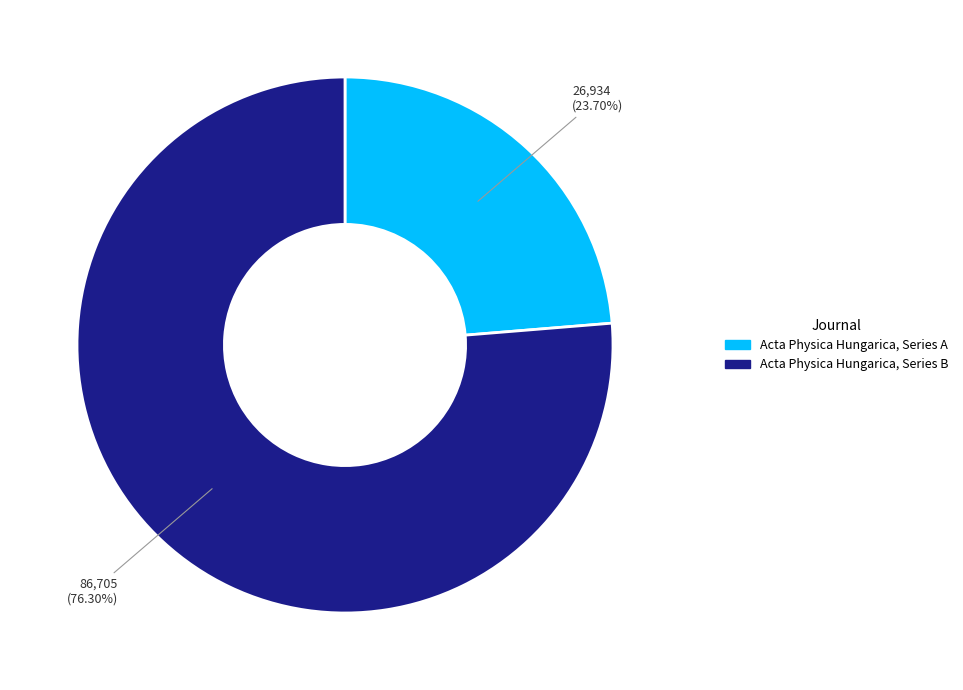

Is Acta Physica Hungarica, Series A the majority of the pie?

No